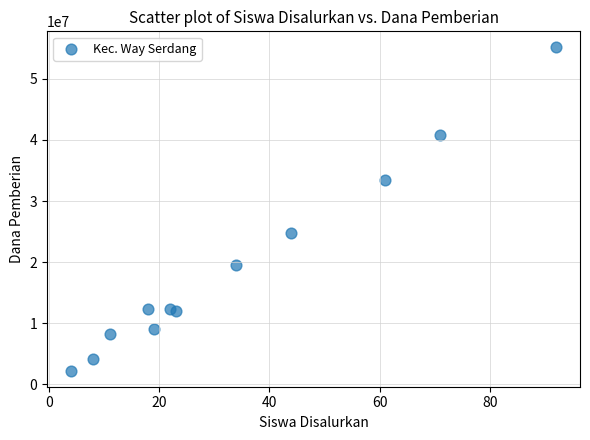

What Y value in the scatter plot is closest to 28687500?

24750000